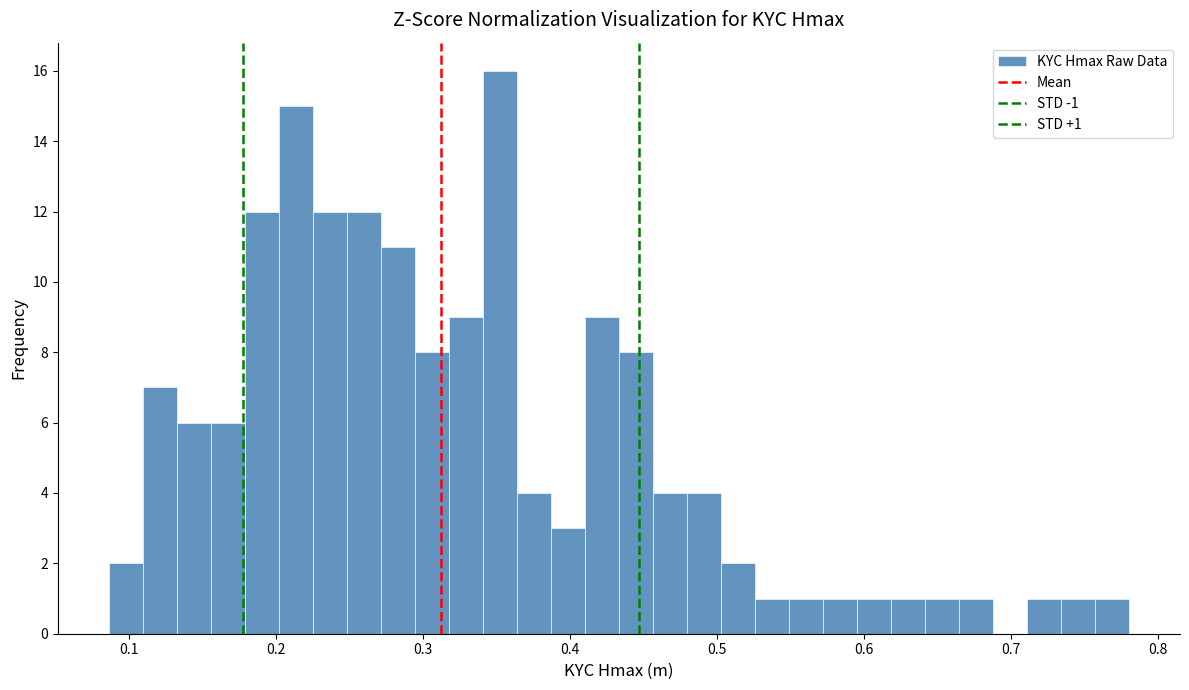

Read against the x-axis, roughly where is the centre of the tallest bar?

0.35